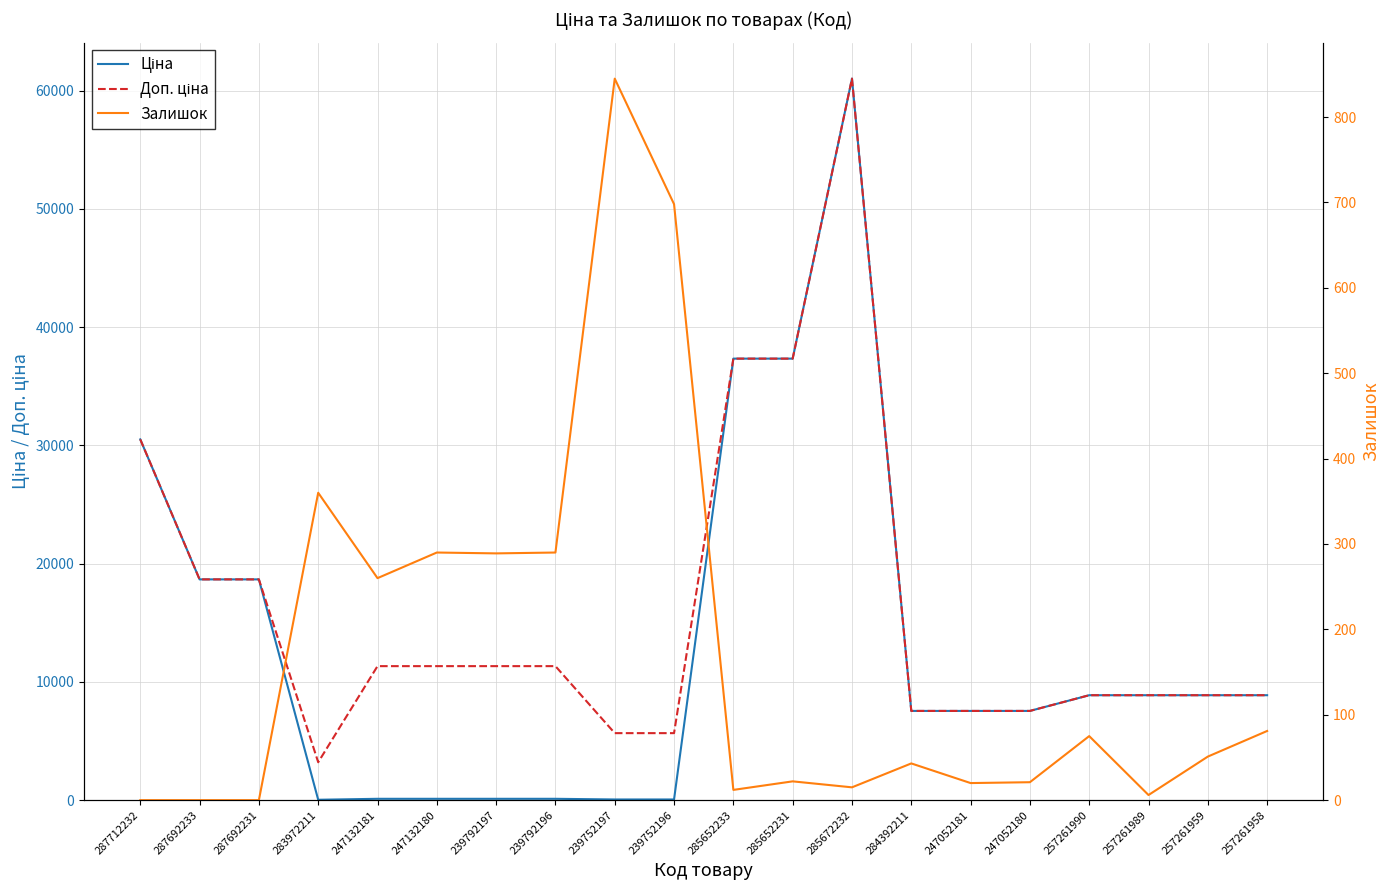

True or false: Ціна and Залишок cross at least once.

True